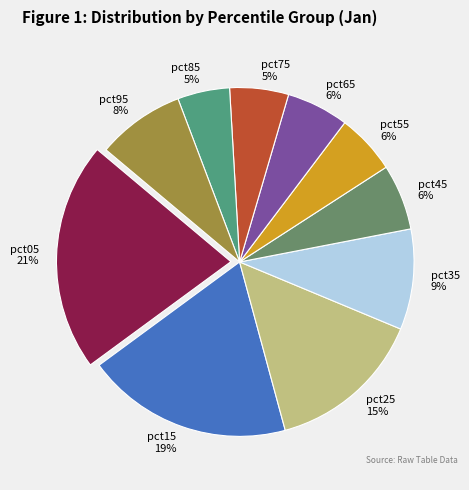

Is pct15 the majority of the pie?

No